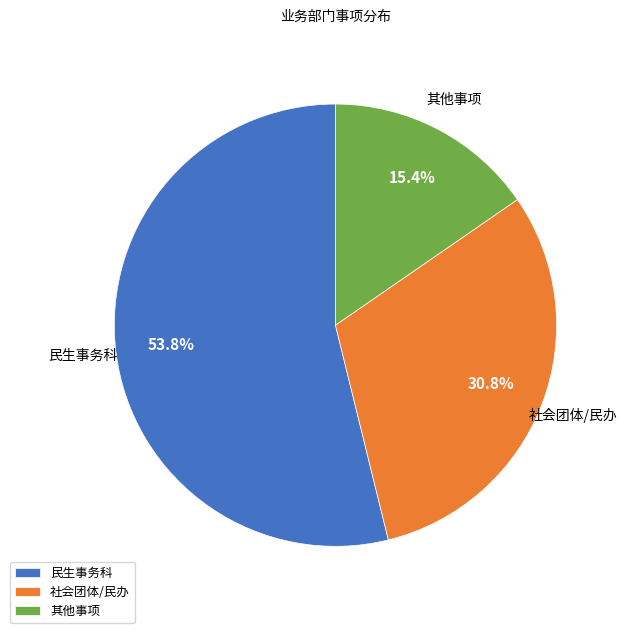

Which has a higher value, 社会团体/民办 or 民生事务科?

民生事务科